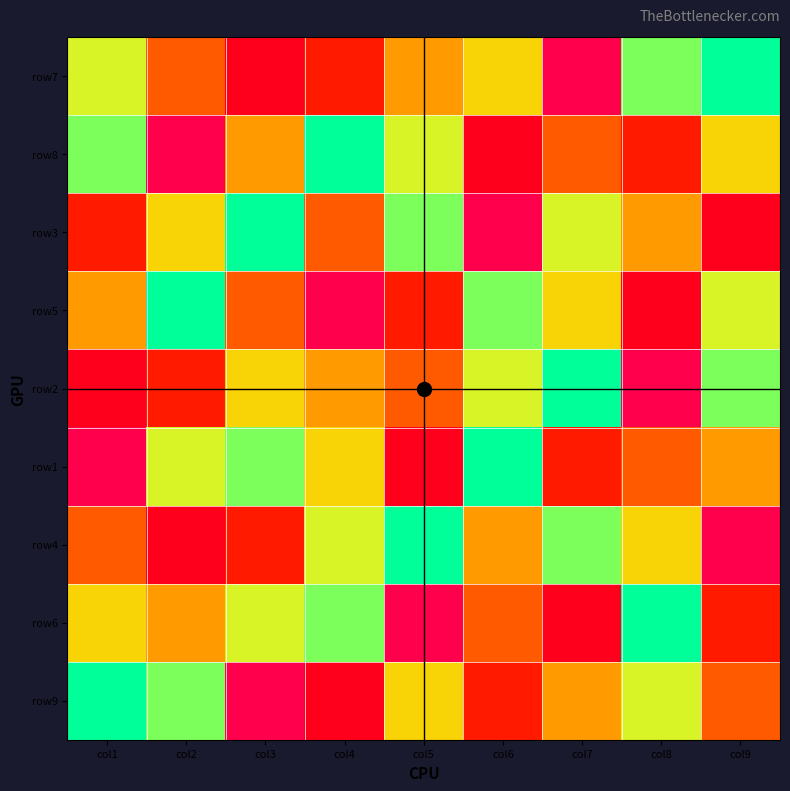

Rank the categories by row8 value from highest to lowest.

col4, col1, col5, col9, col3, col7, col8, col6, col2